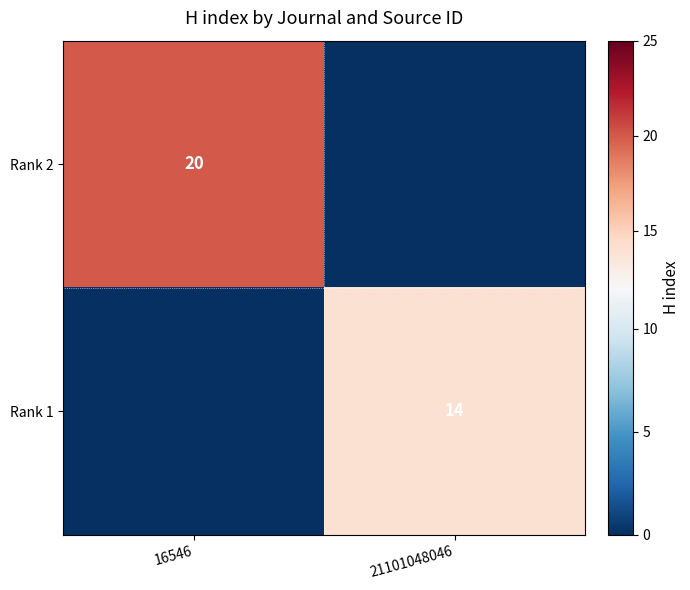

True or false: Rank 1 has a value of 21 at 21101048046.

False